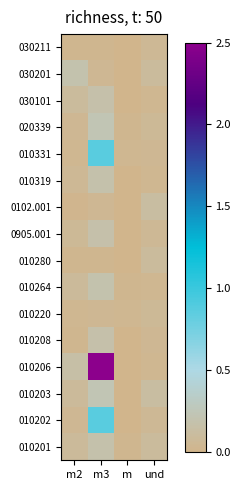

How many distinct data groups are displayed?

16